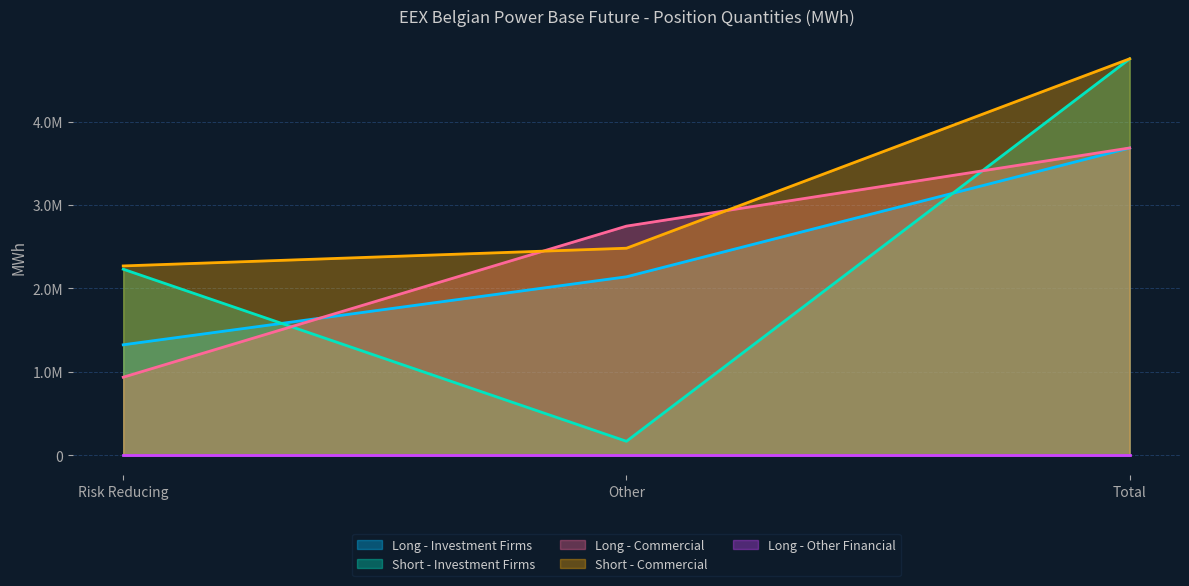

What is the difference between the Short - Investment Firms values at Other and Risk Reducing?

2062570